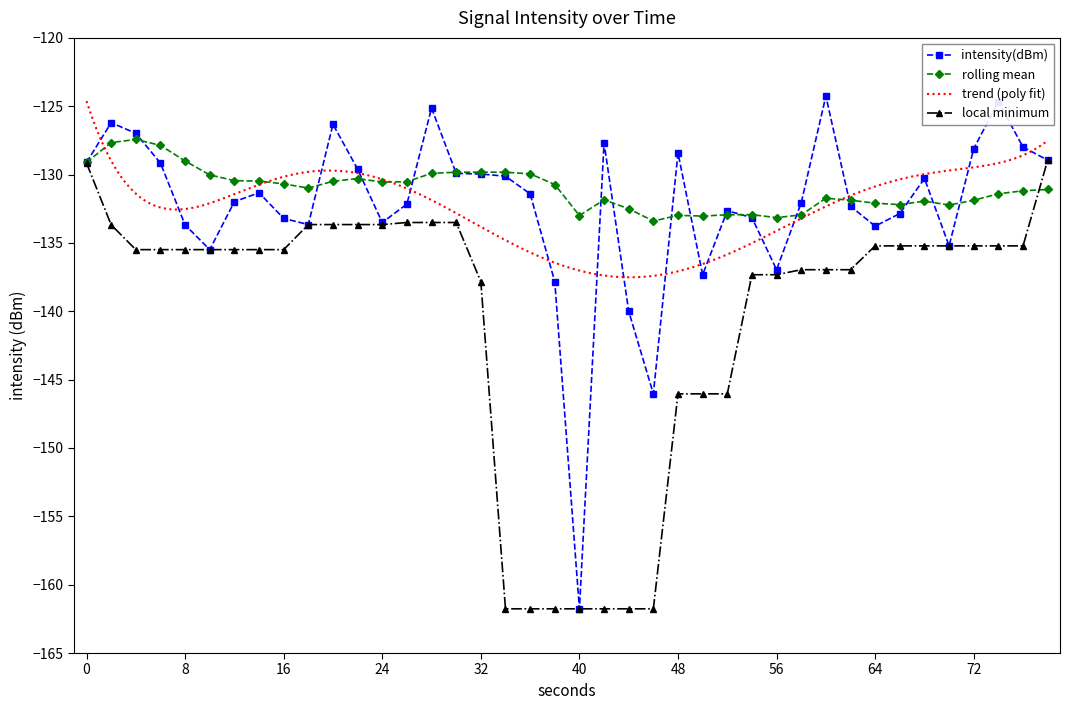

The rolling mean series shows -213.9 at 24. True or false?

False